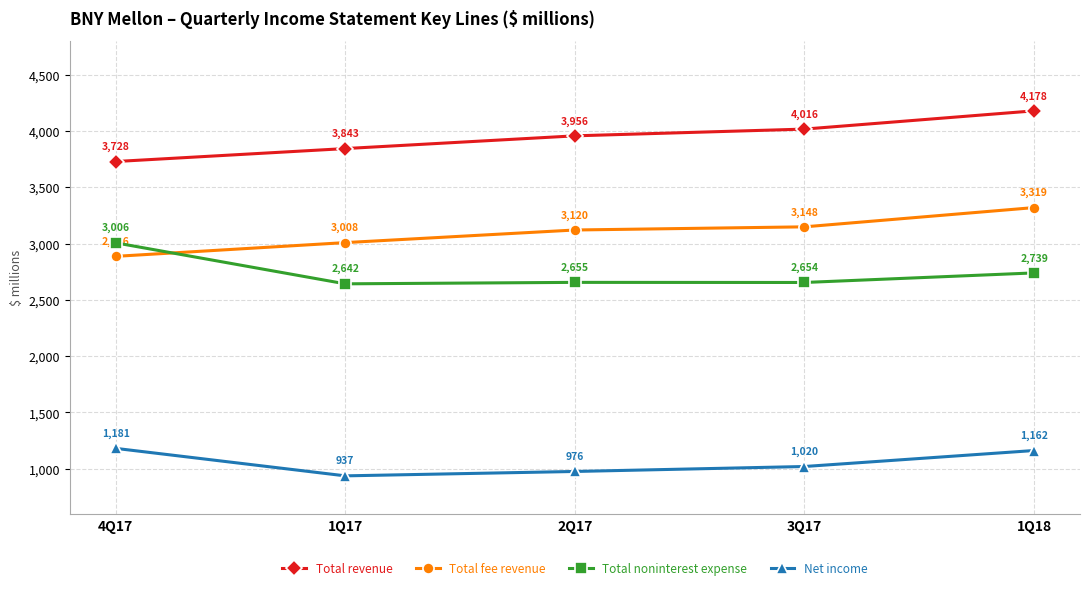

Which series has the largest range (max minus min)?

Total revenue